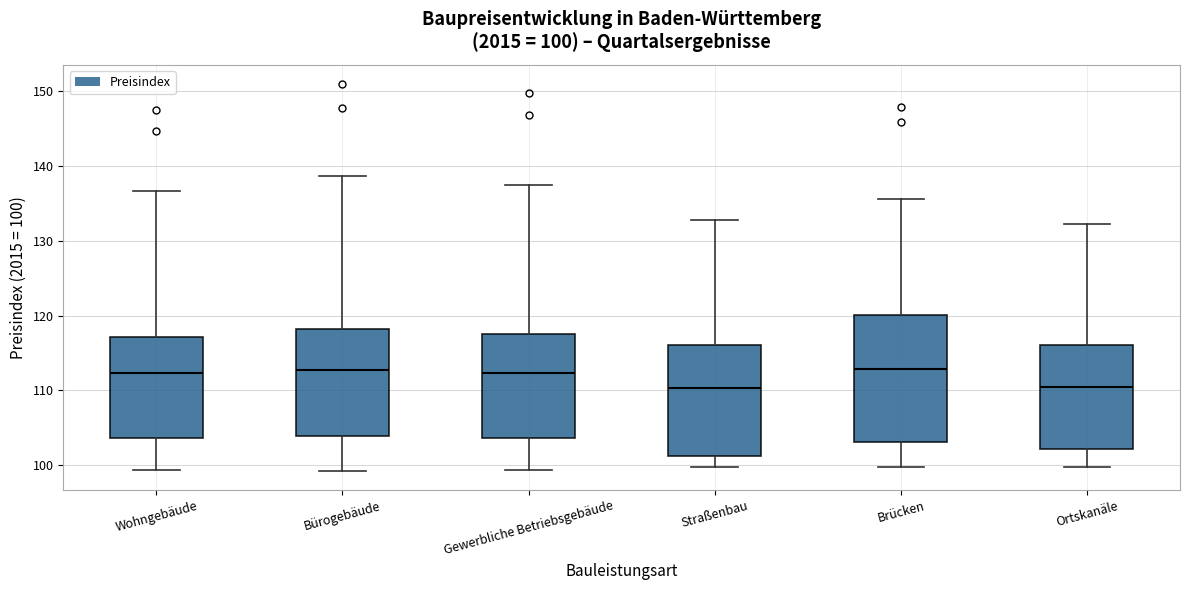

Comparing the boxes themselves (not the whiskers), which one is the tallest?

Brücken